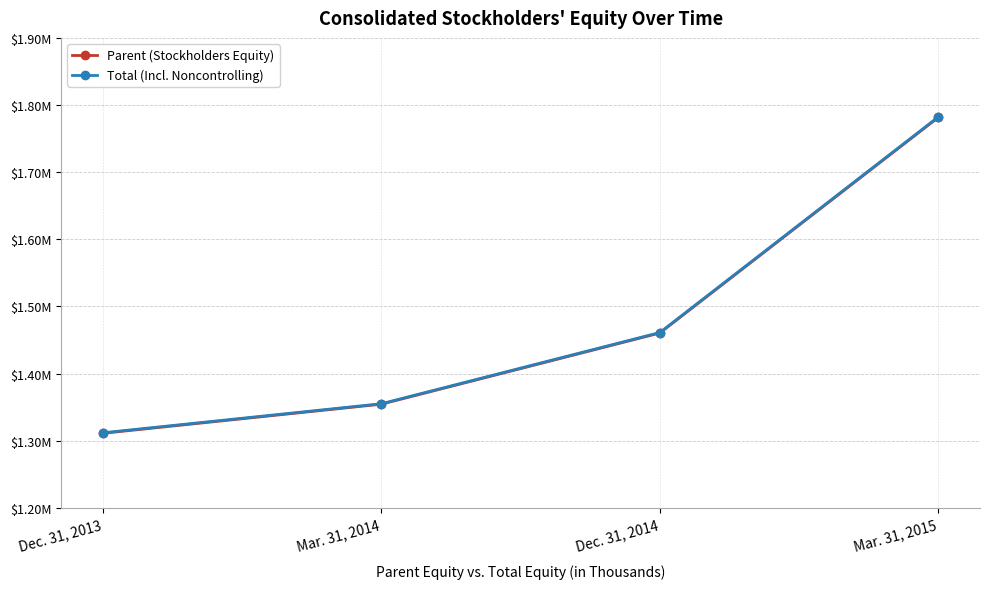

What are all the series names shown in the legend?

Parent (Stockholders Equity), Total (Incl. Noncontrolling)